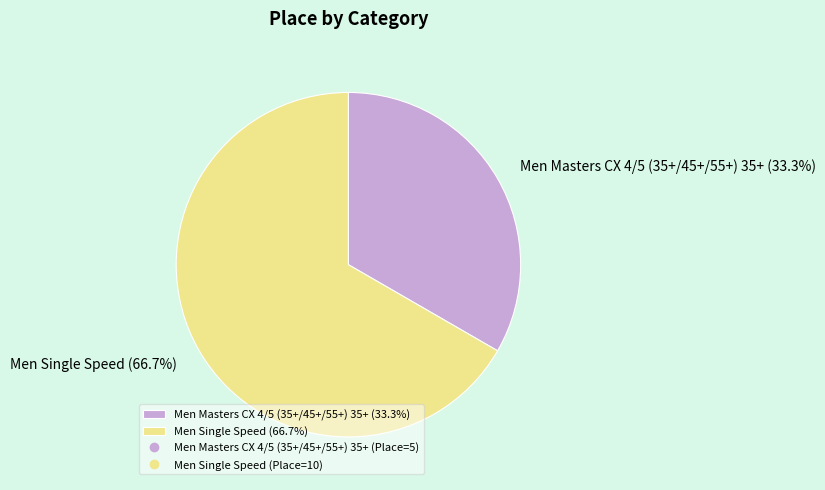

Which category has the biggest portion of the pie?

Men Single Speed